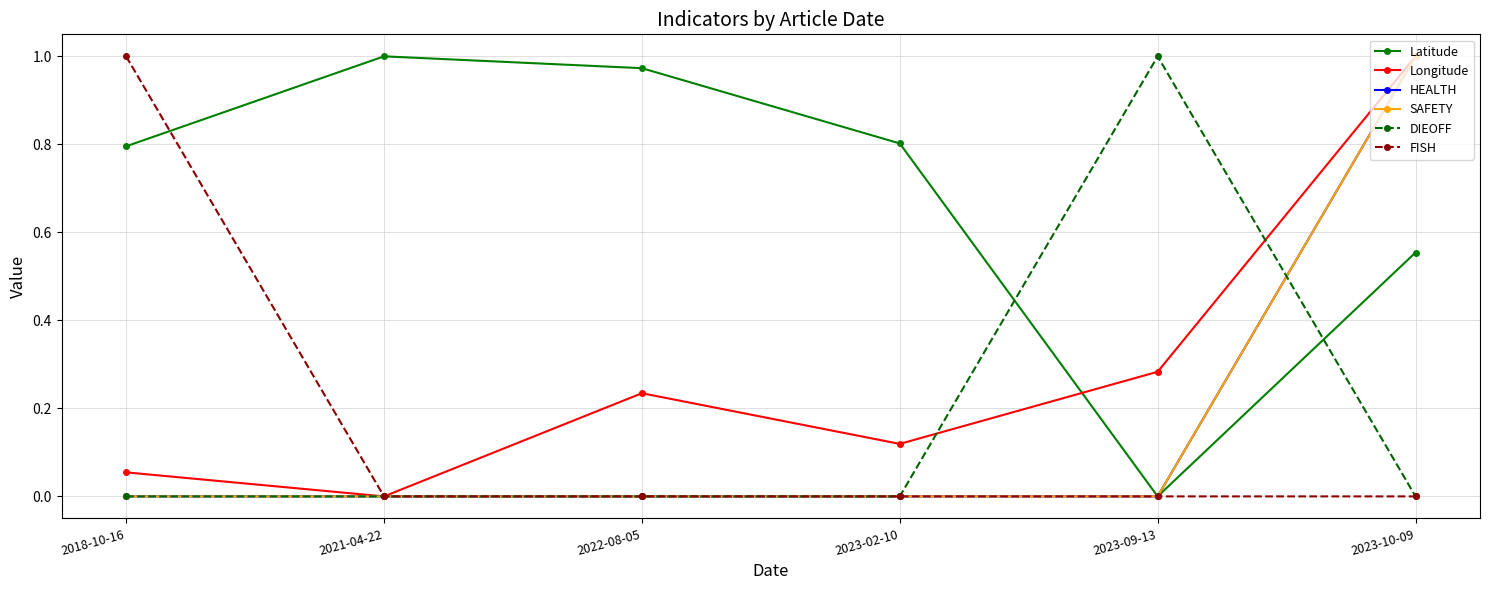

Which series has the largest range (max minus min)?

Latitude